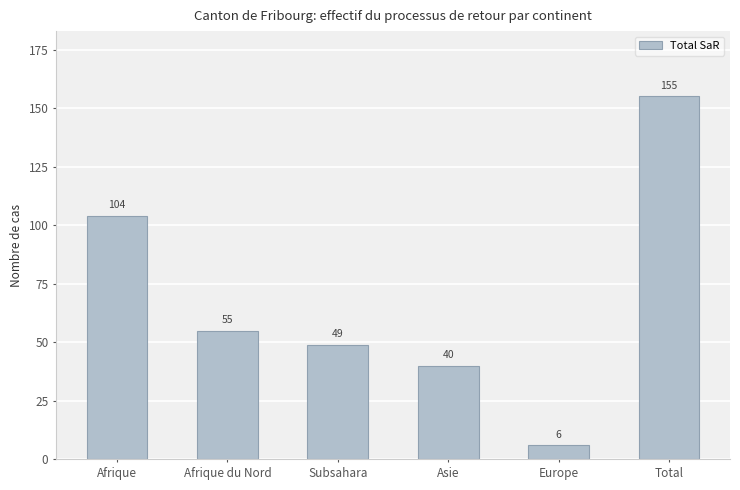

Rank the categories by value from lowest to highest.

Europe, Asie, Subsahara, Afrique du Nord, Afrique, Total